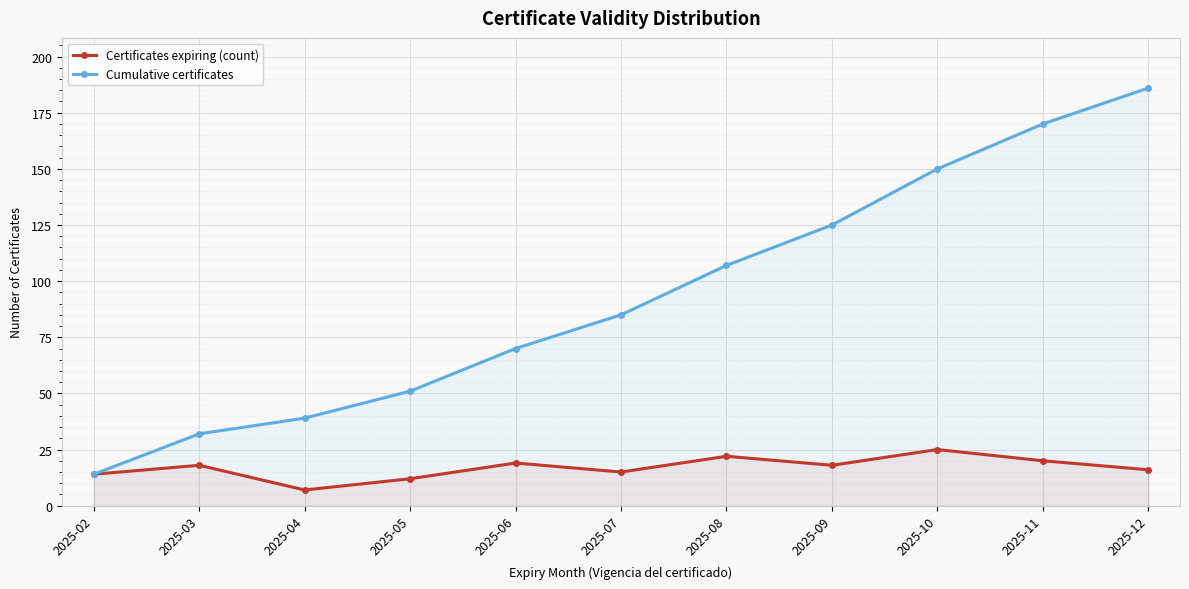

True or false: Cumulative certificates and Certificates expiring (count) intersect in this chart.

False